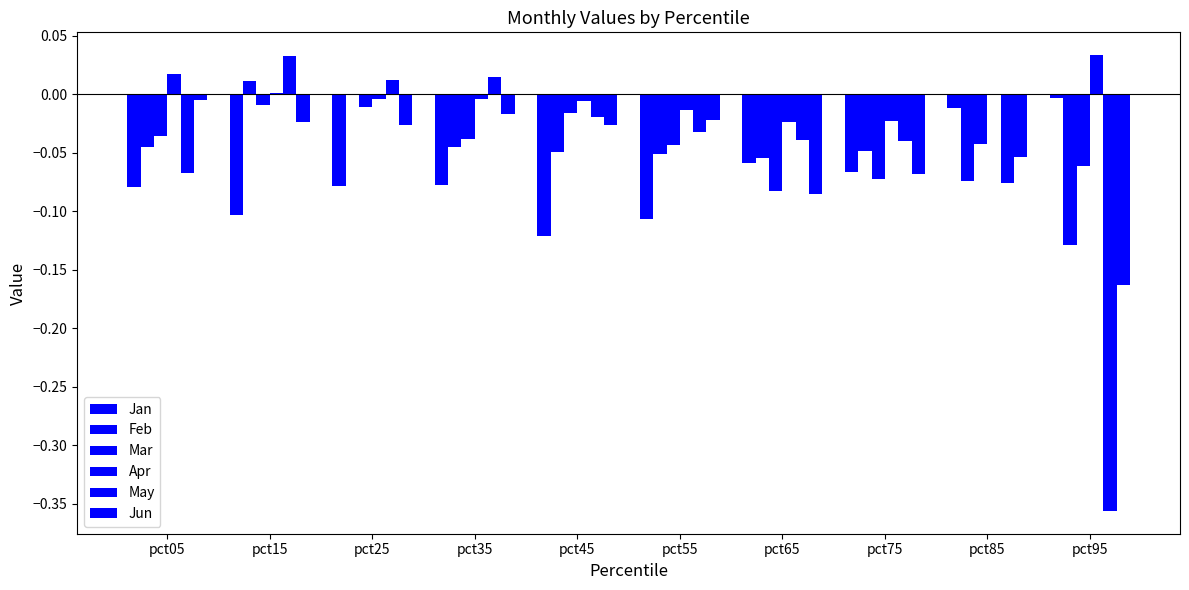

Is it true that May equals -0.1 at pct75?

False